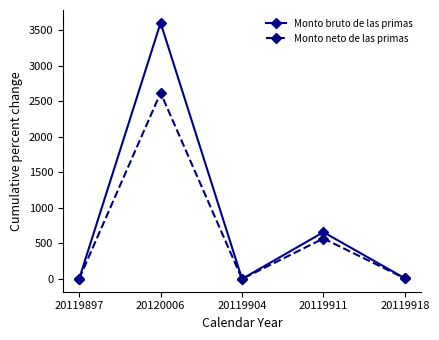

Between 20119911 and 20119918, which series saw the biggest shift?

Monto bruto de las primas